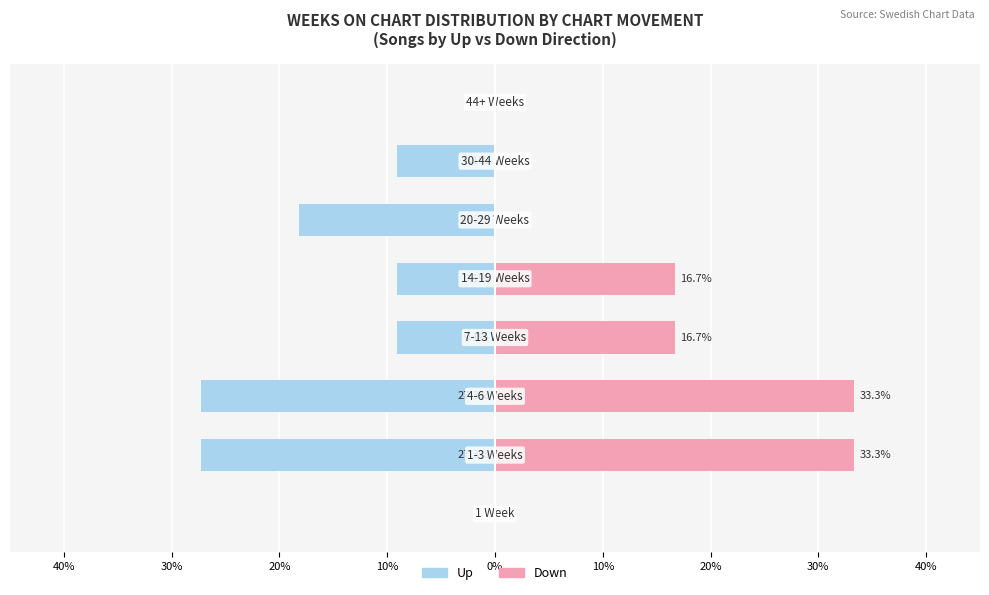

Reading right to left, extract all data points from this chart.

Up: 30%=0.0	20%=-9.1	10%=-18.2	0%=-9.1	10%=-9.1	20%=-27.3	30%=-27.3	40%=0.0
Down: 30%=0.0	20%=0.0	10%=0.0	0%=16.7	10%=16.7	20%=33.3	30%=33.3	40%=0.0